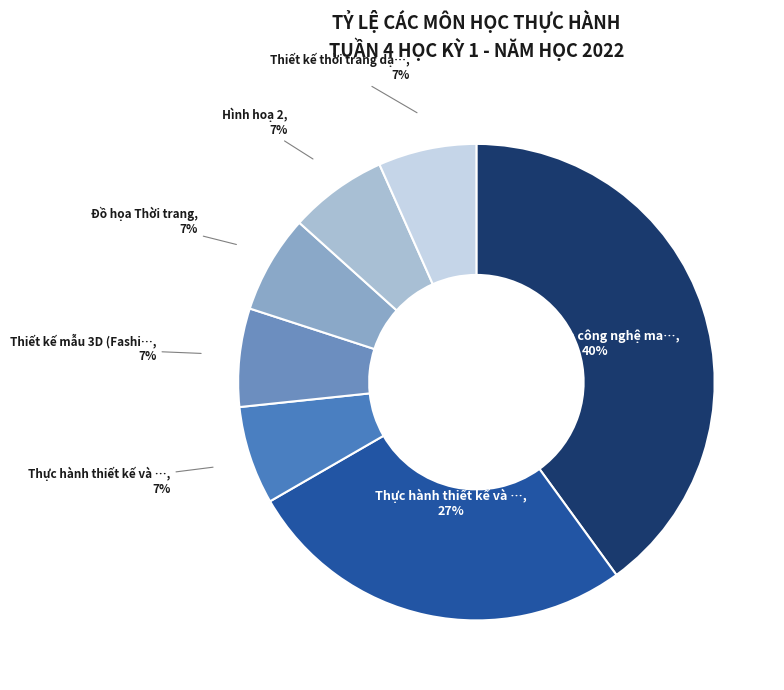

Rank the categories by value from lowest to highest.

Thực hành thiết kế và chế thử trang phục, Thiết kế mẫu 3D (Fashion draping), Đồ họa Thời trang, Hình hoạ 2, Thiết kế thời trang dạ hội, Thực hành thiết kế và chế thử comple, Thực hành công nghệ may trang phục cơ bản